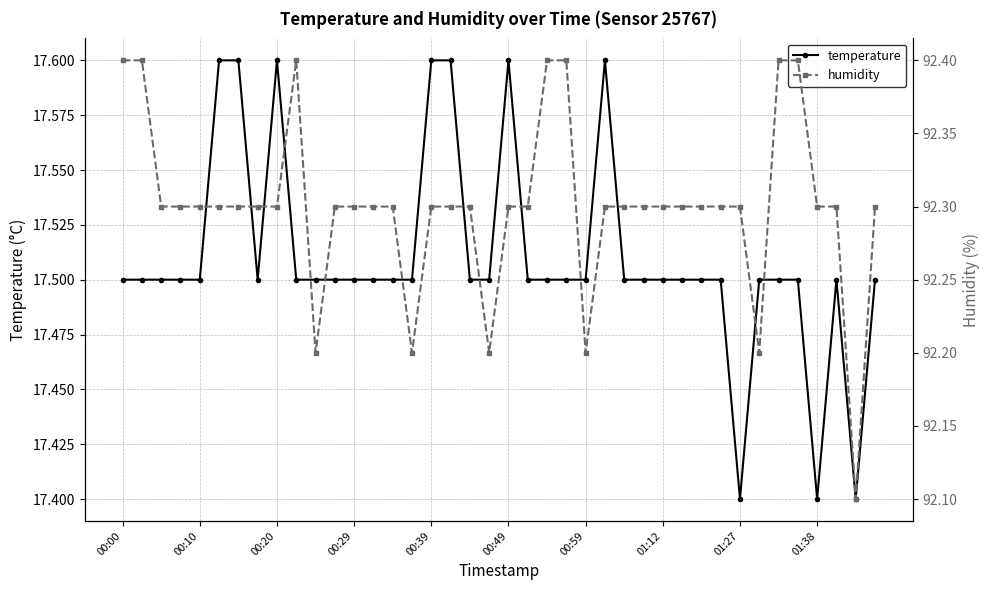

How many temperature values are between 17 and 18?

40